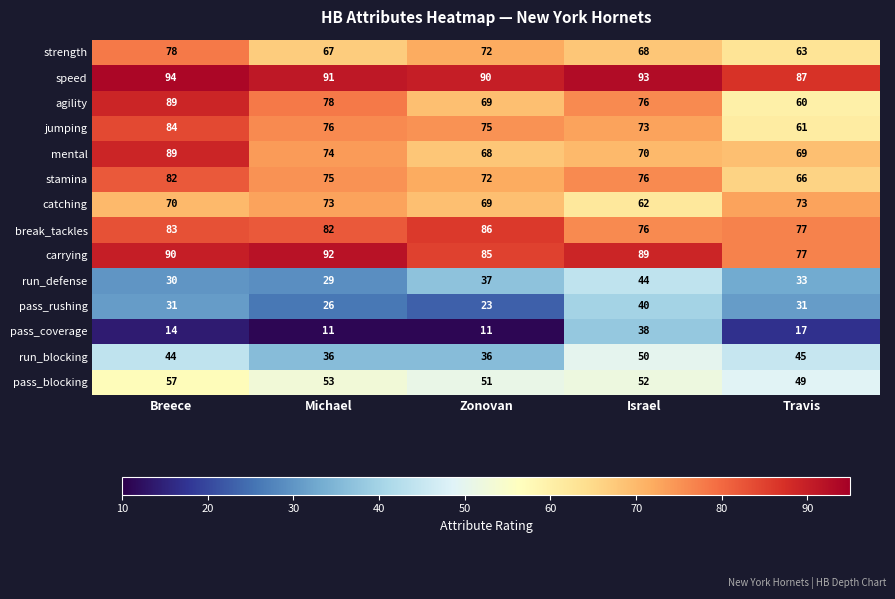

At which category is the sum across all series the highest?

Breece